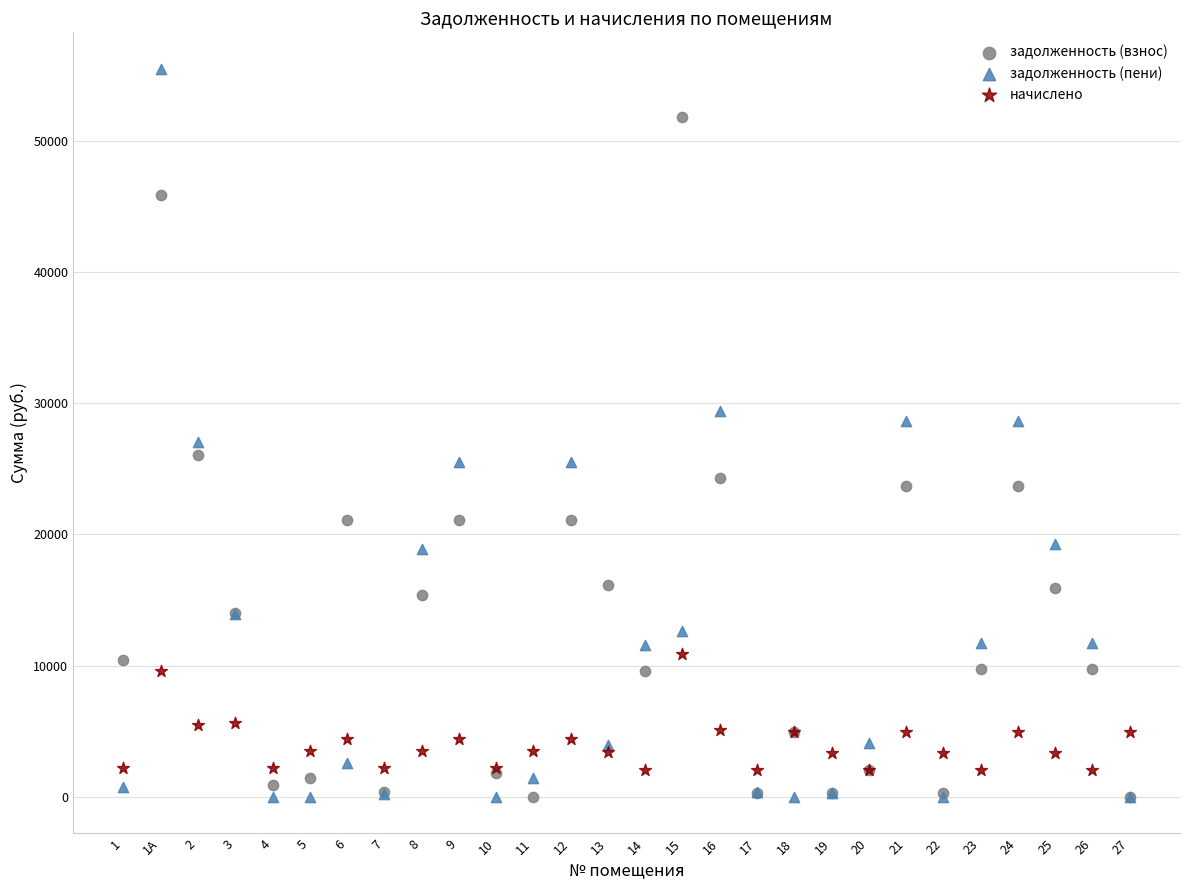

What are all the series names shown in the legend?

задолженность (взнос), задолженность (пени), начислено